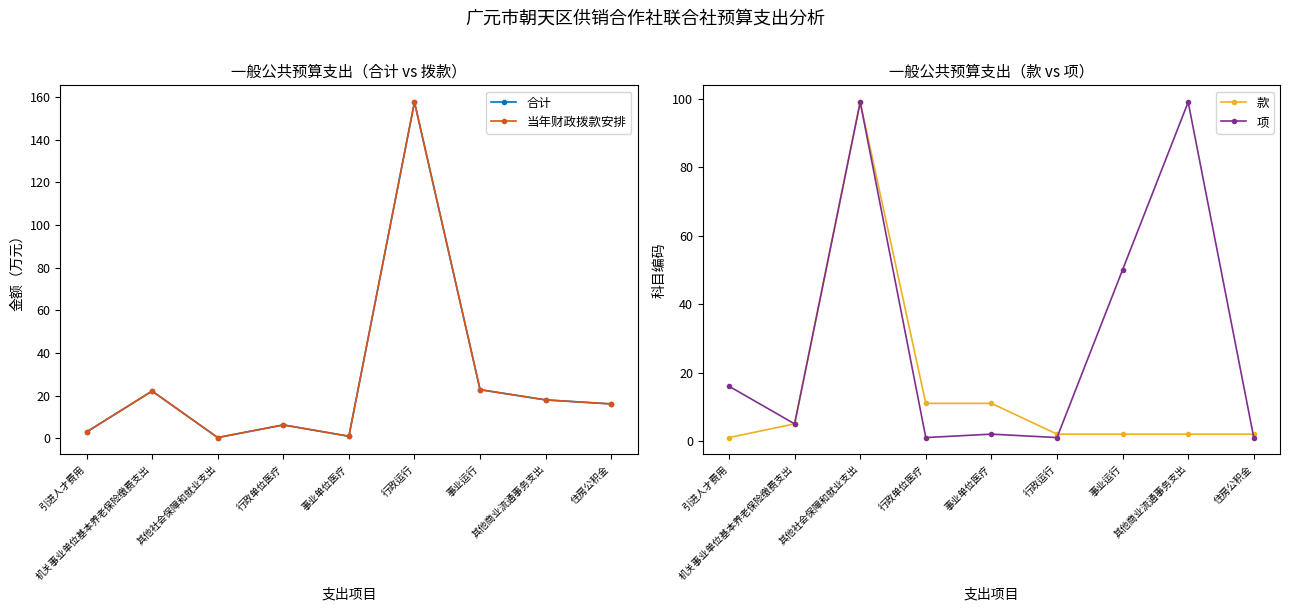

At which label is 当年财政拨款安排 closest to 78?

事业运行